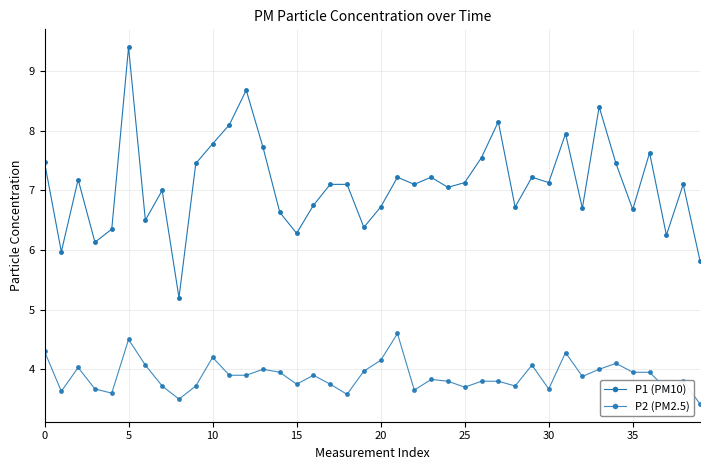

Does the chart have visible grid lines?

Yes